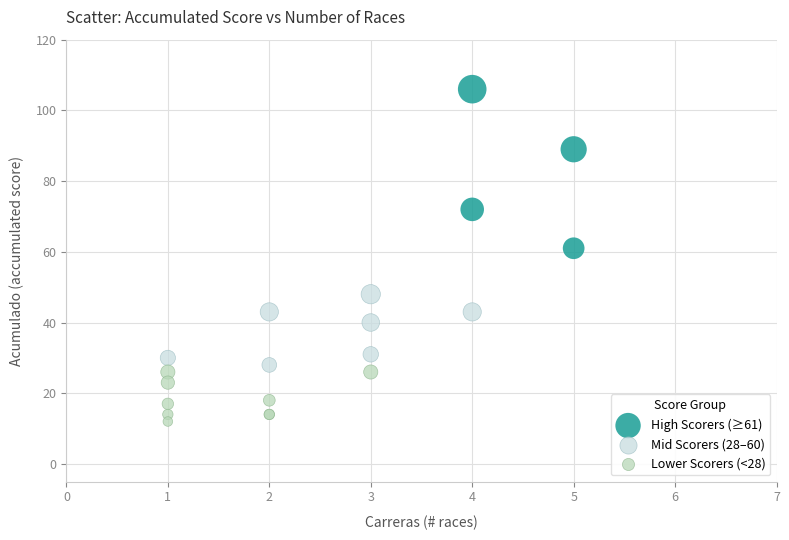

Which series has the largest Y range (max minus min)?

High Scorers (≥61)